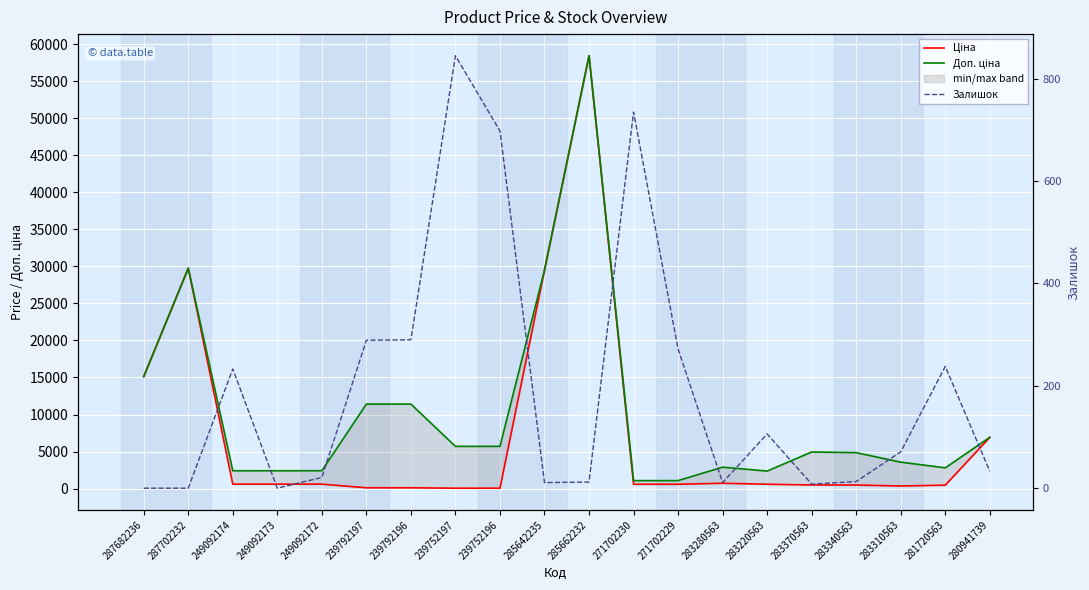

What is the spread (max minus min) of values at 280941739?

6892.7